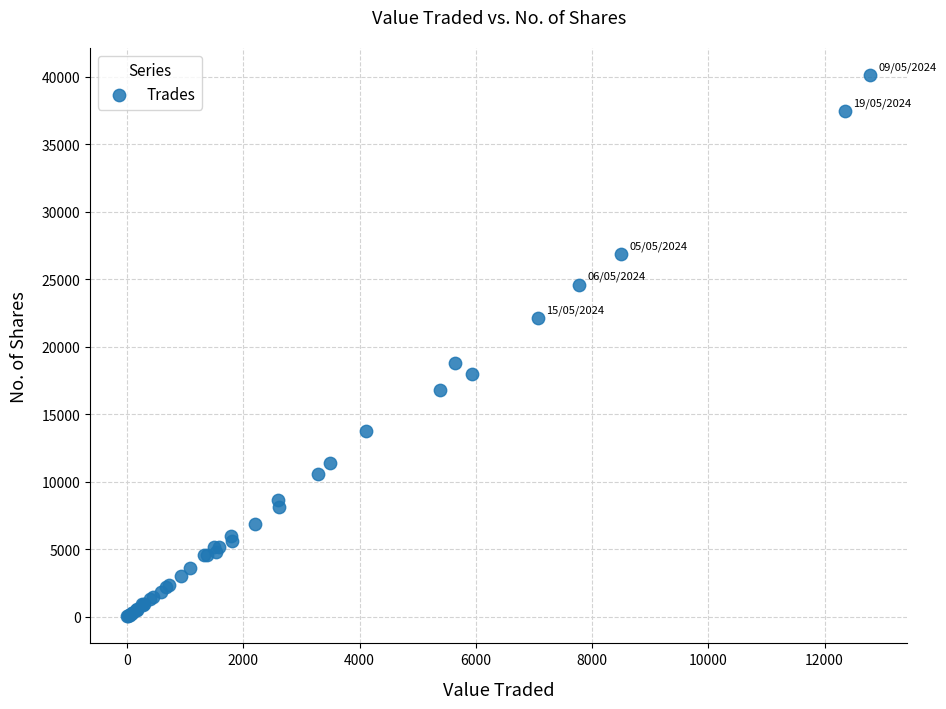

What Y value in the scatter plot is closest to 20069?

18800